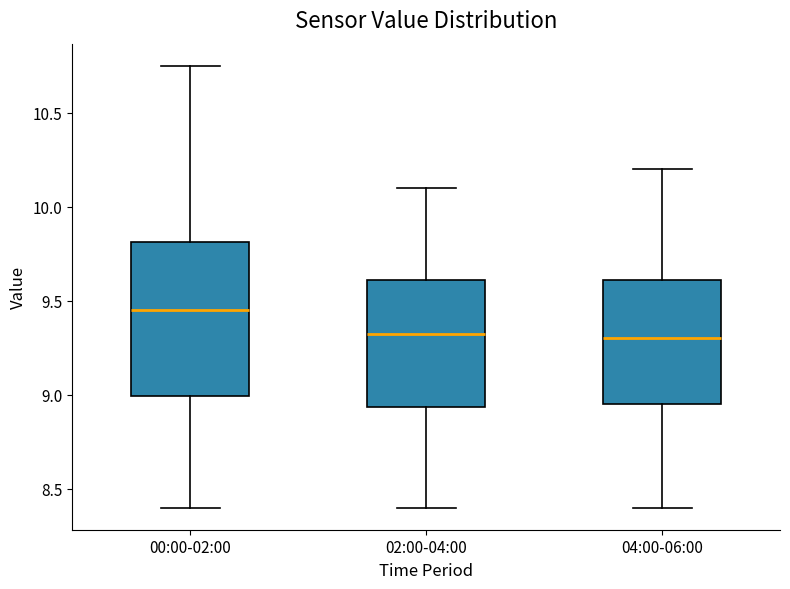

Which box has the highest median line?

00:00-02:00